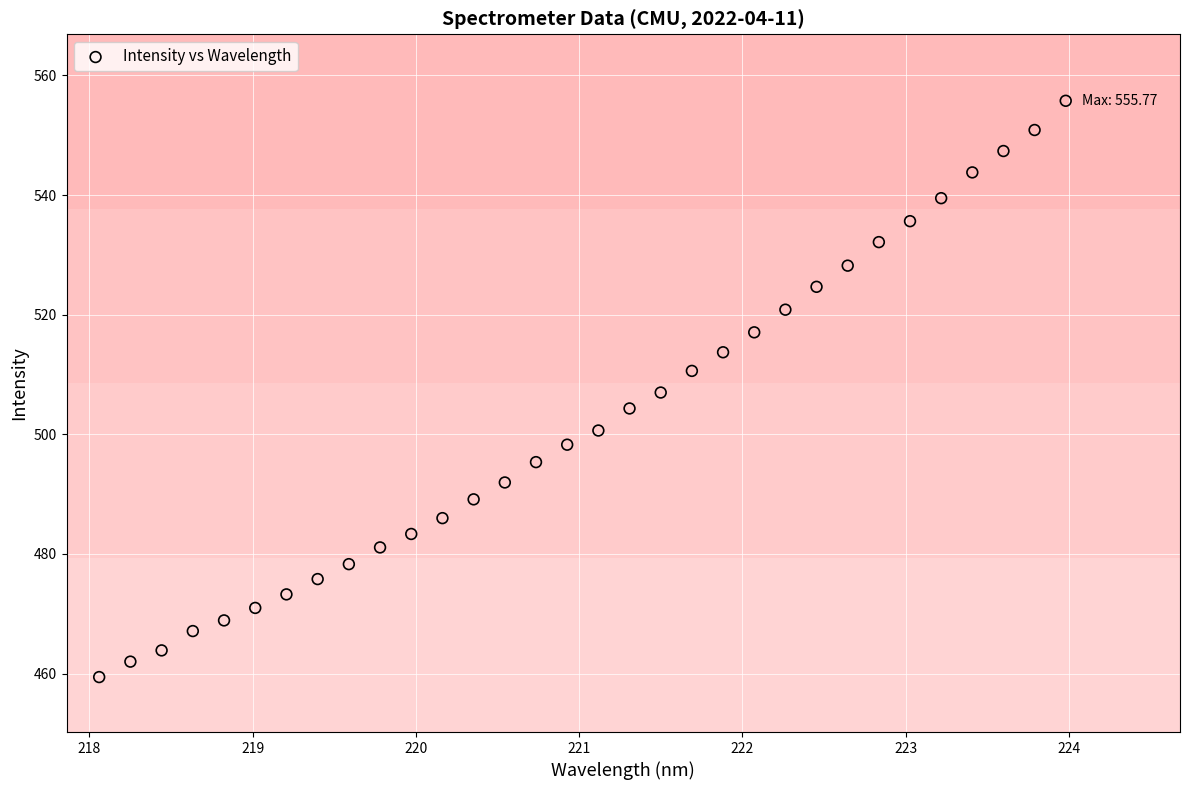

What is the range of X values (max minus min)?

5.9